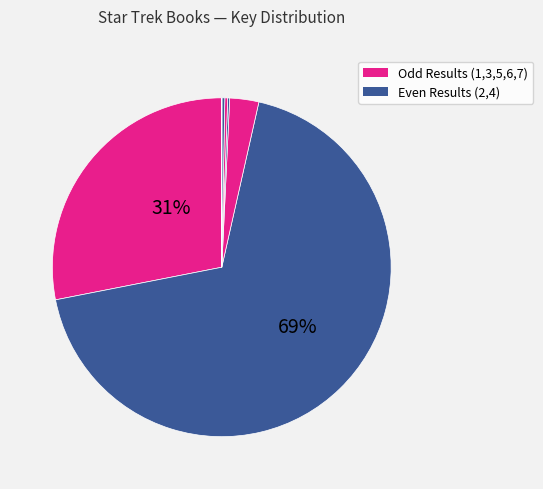

Which category accounts for the majority?

2